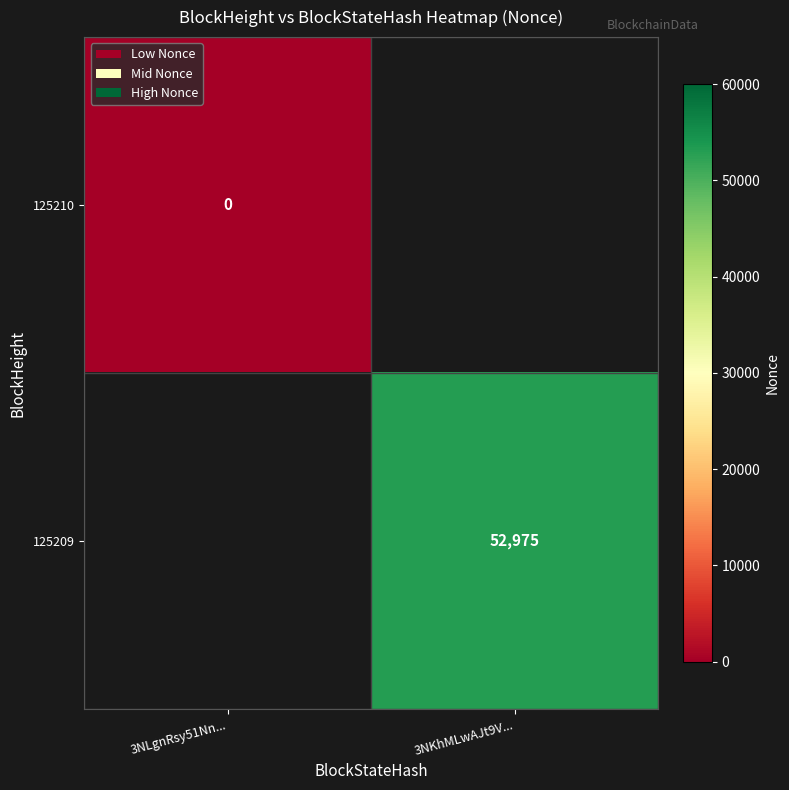

Is the value of 125209 at 3NKhMLwAJt9V... greater than the value of 125210 at 3NLgnRsy51Nn...?

Yes